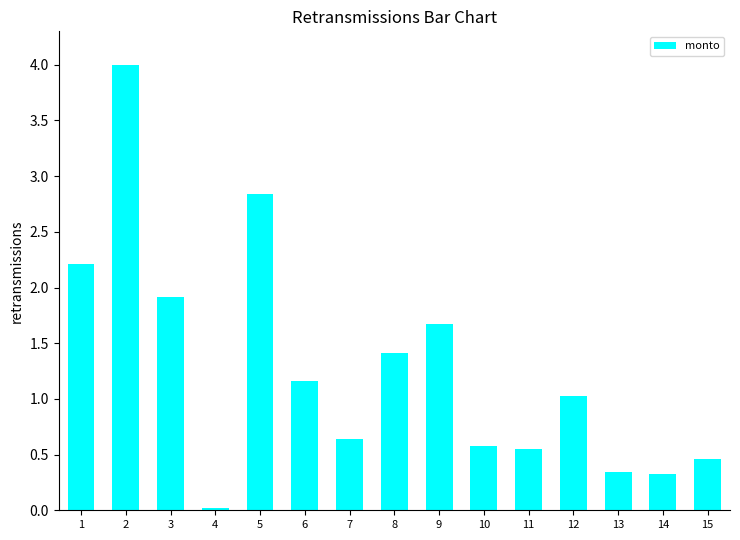

At which category does the chart reach its peak across all series?

2